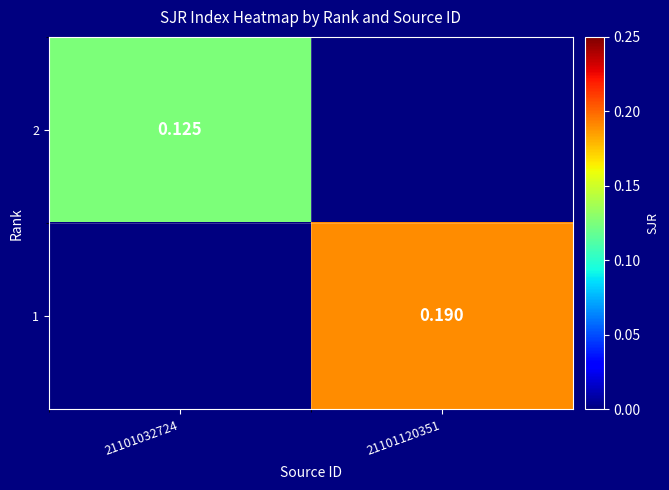

Which has a higher value, 21101032724 or 21101120351?

21101120351